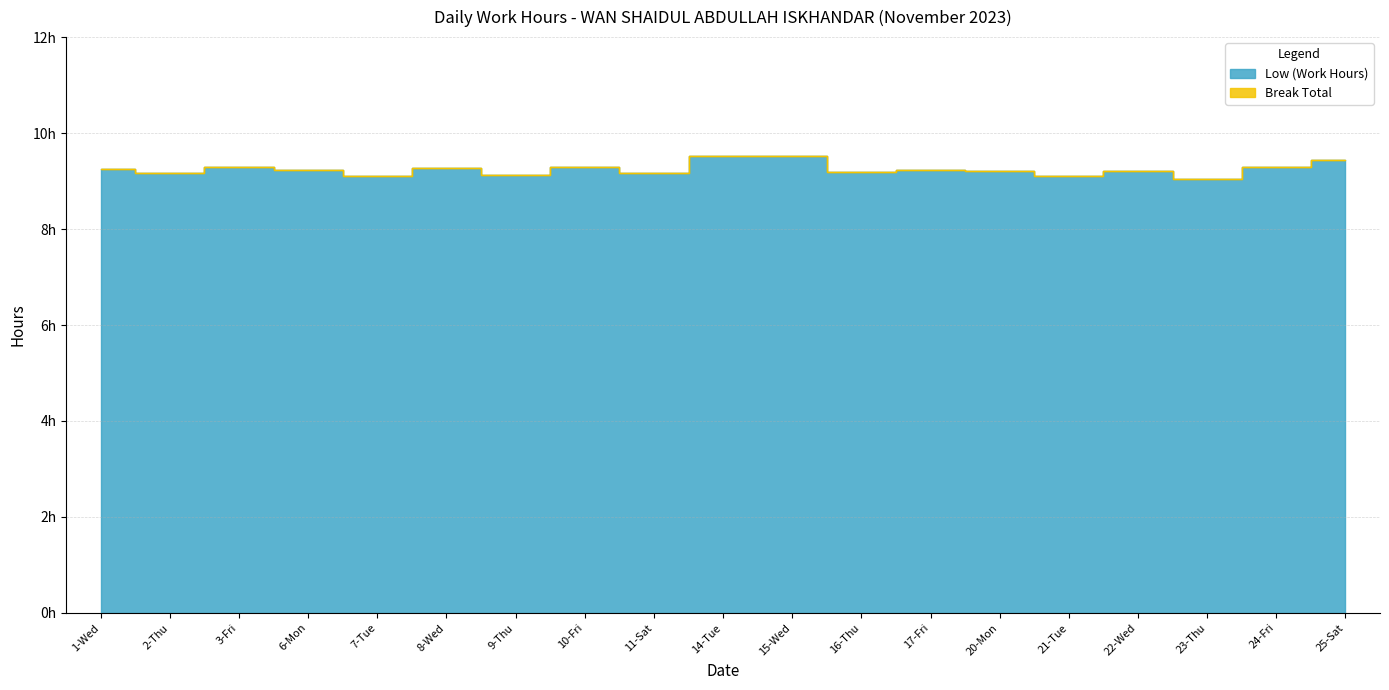

What is the label of the 17th point from the right?

3-Fri